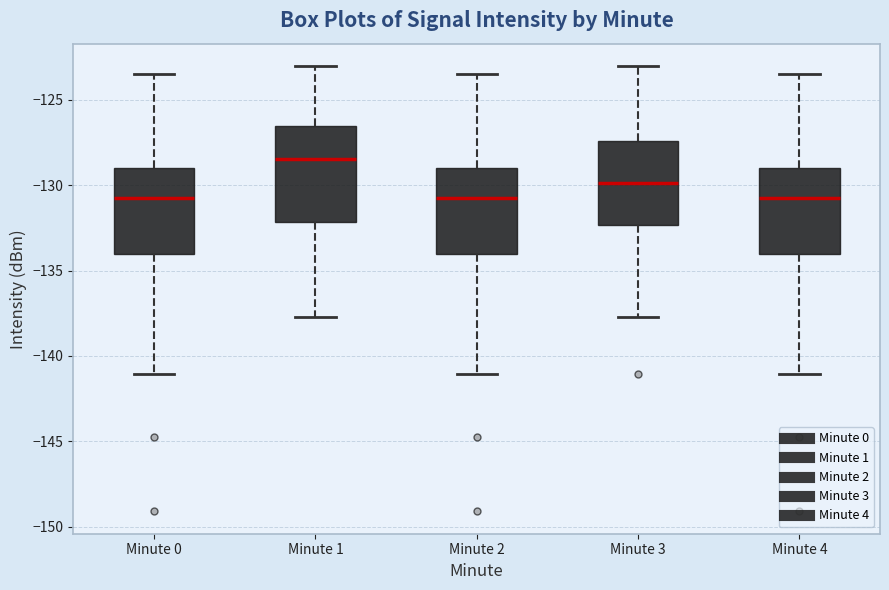

Where does the lower whisker of the box for Minute 4 end on the y-axis? The values are not printed on the chart, so give them approximately, as read against the axis.

-141.0